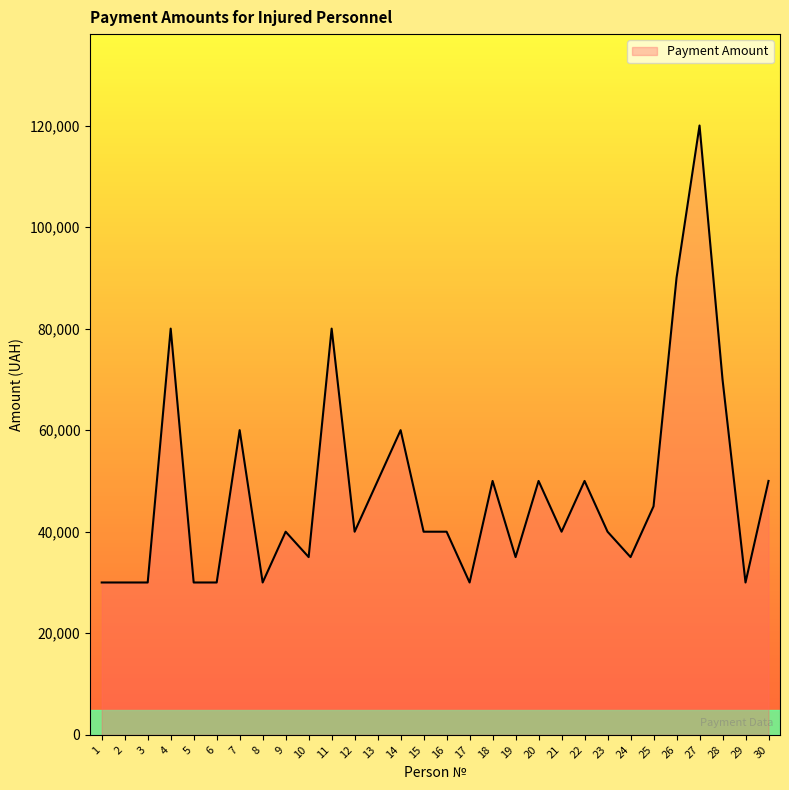

Reading left to right, list all the values displayed in this chart.

30000	30000	30000	80000	30000	30000	60000	30000	40000	35000	80000	40000	50000	60000	40000	40000	30000	50000	35000	50000	40000	50000	40000	35000	45000	90000	120000	70000	30000	50000